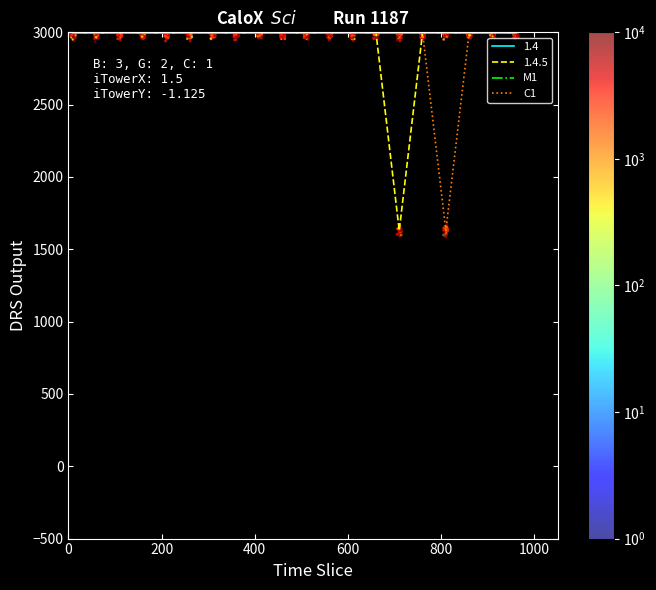

Which series reaches the minimum Y coordinate?

C1